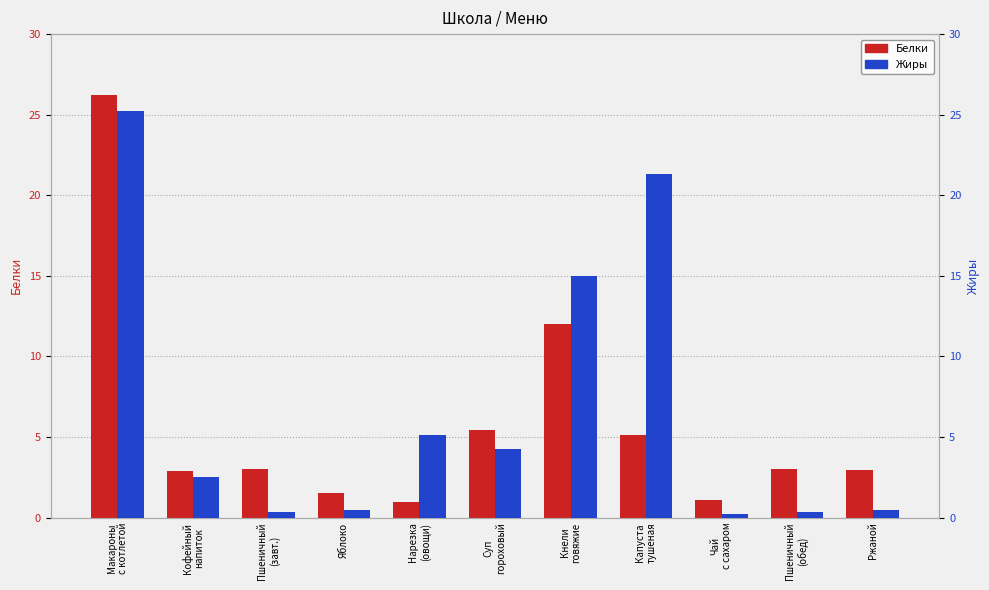

Read the Жиры value at Кофейный
напиток.

2.5